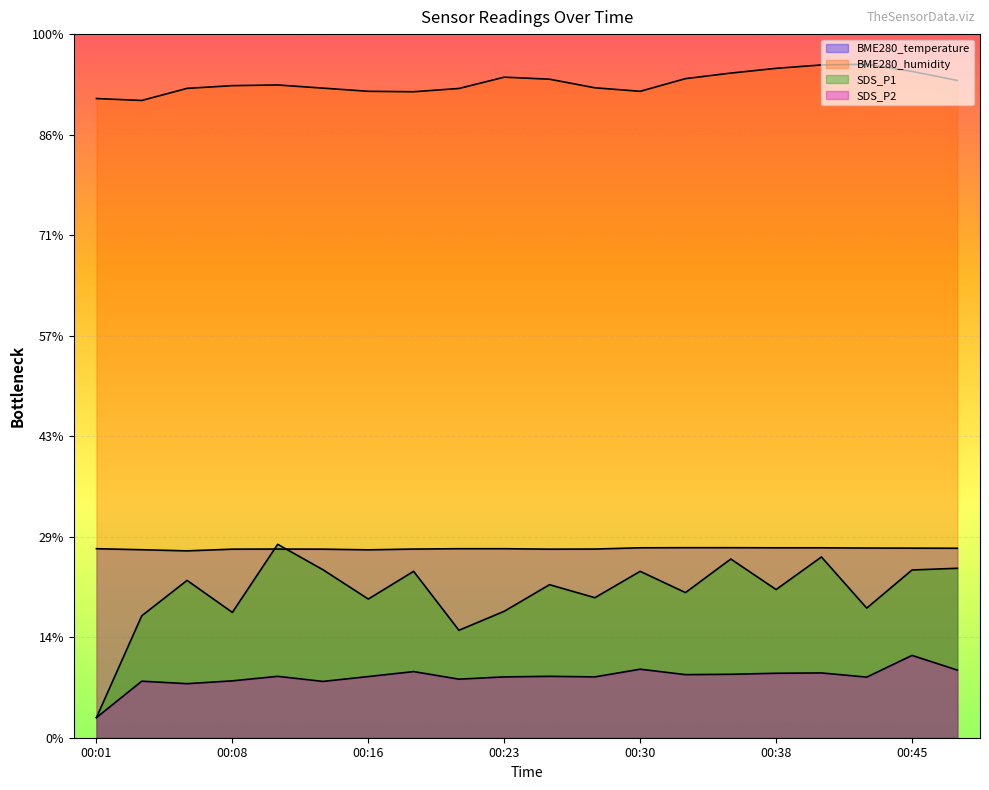

What are all the series names shown in the legend?

BME280_temperature, BME280_humidity, SDS_P1, SDS_P2